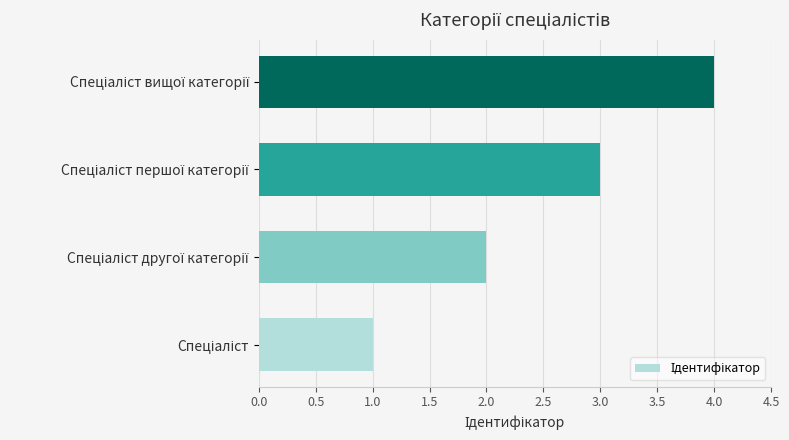

How many data points are less than 3?

2